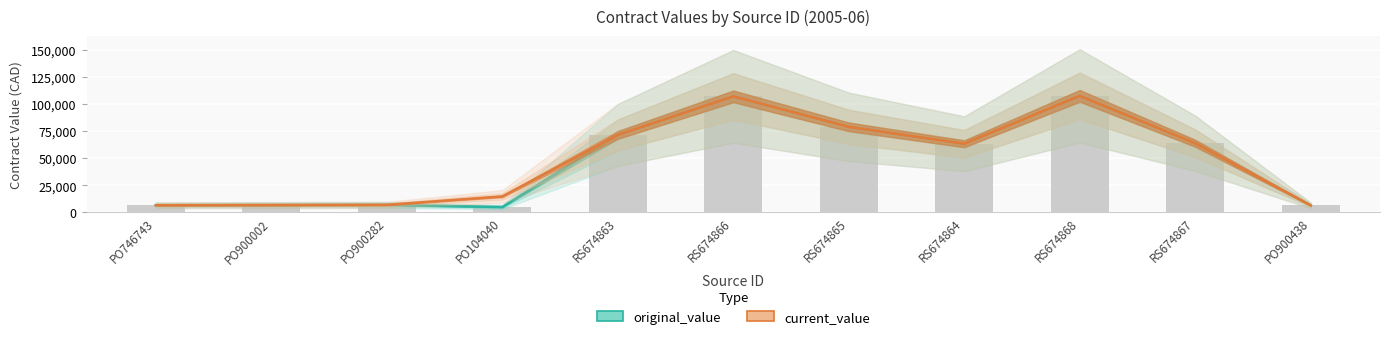

What is the difference between the maximum and minimum values in the original_value series?

102767.4